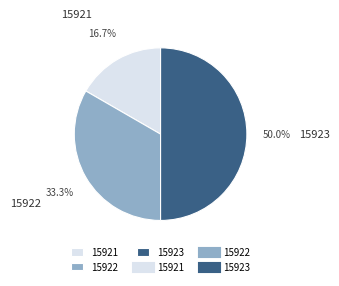

How much of the chart is everything except 15923?

50.0%